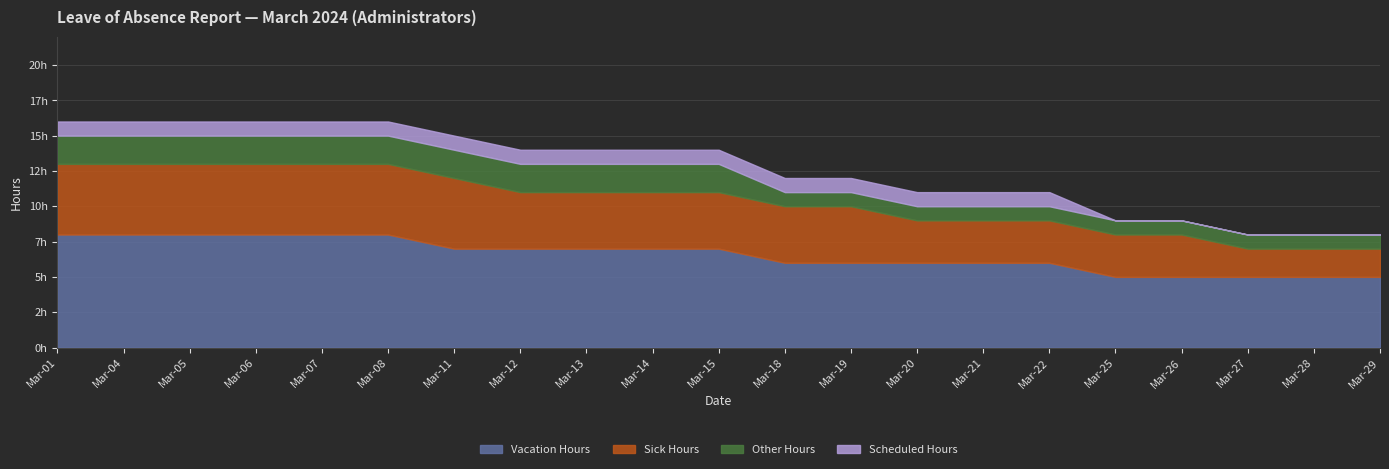

At which category is the sum across all series the highest?

Mar-01